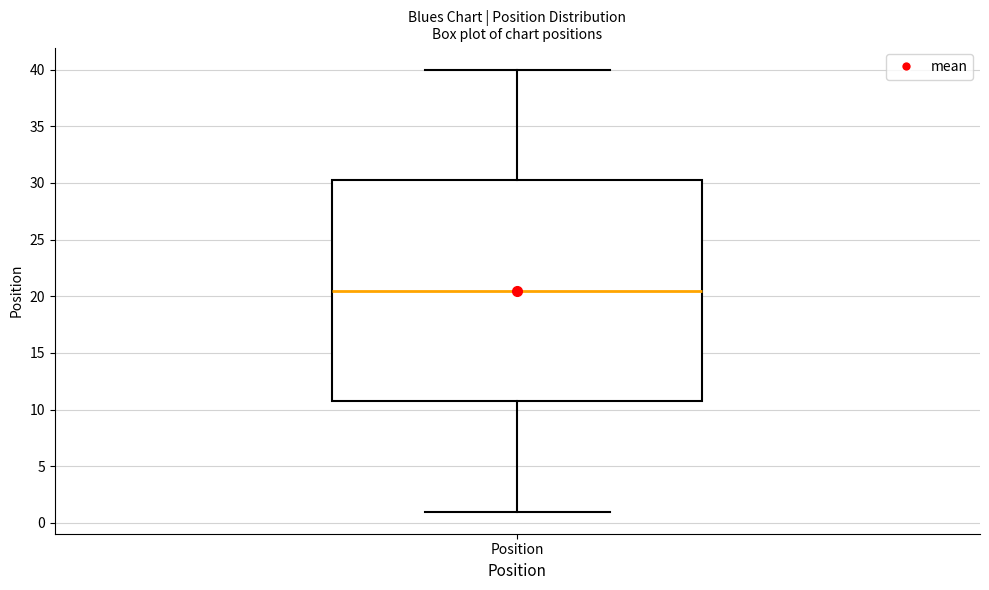

Read this box plot against the y-axis: the position of the median line, the range covered by the box, and the ends of both whiskers. The values are not printed on the chart, so give them approximately, as read against the axis.

median 20.5, box 11.0 to 30.5, whiskers 1.0 to 40.0